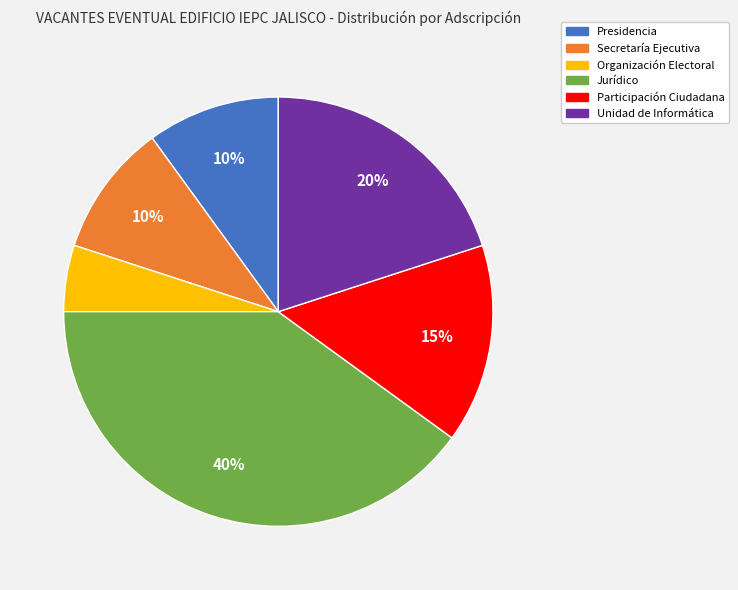

Is it true that Presidencia is 17% of the pie?

False